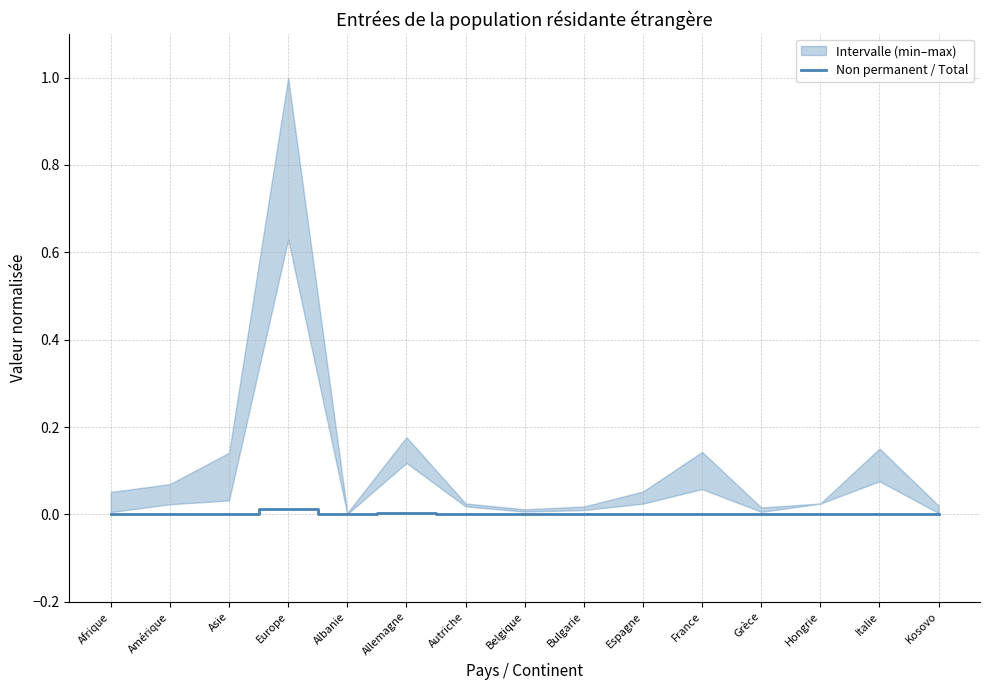

Rank the categories by value from lowest to highest.

Albanie, Bulgarie, Hongrie, Grèce, Belgique, Autriche, Kosovo, Asie, Espagne, Amérique, France, Afrique, Italie, Allemagne, Europe